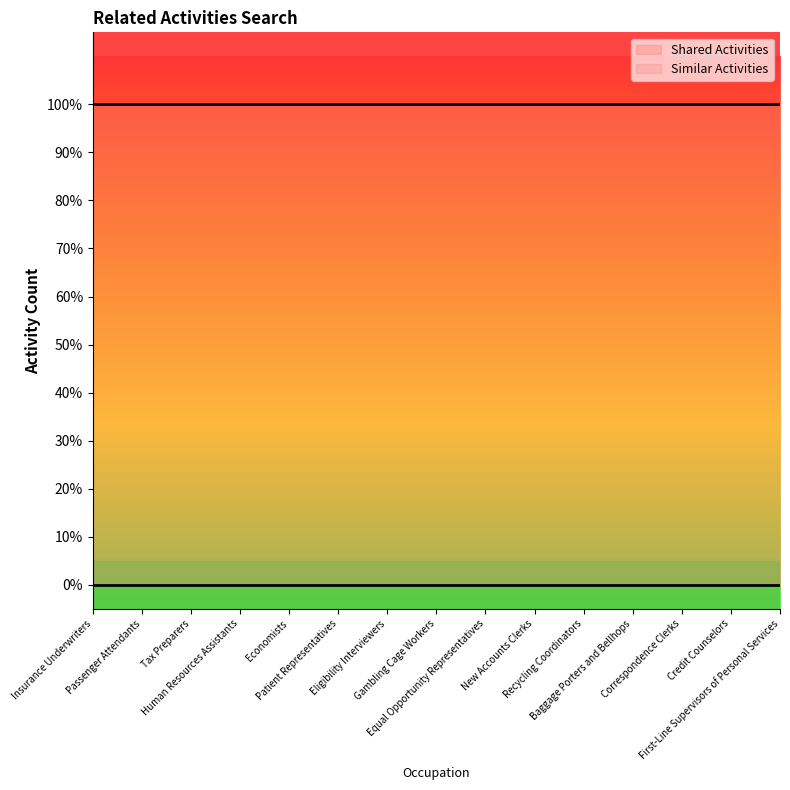

What is the total value across all series at Baggage Porters and Bellhops?

1